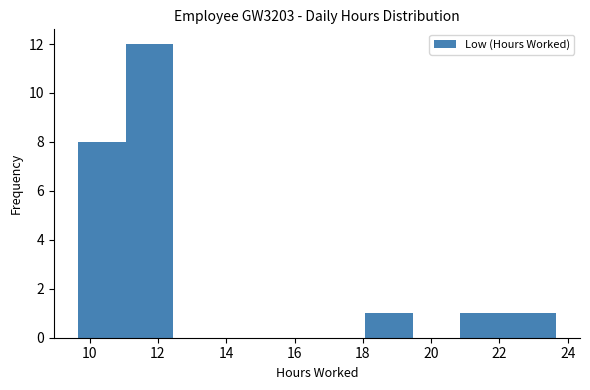

Over which range of the x-axis is the bar tallest?

11.0 to 12.4